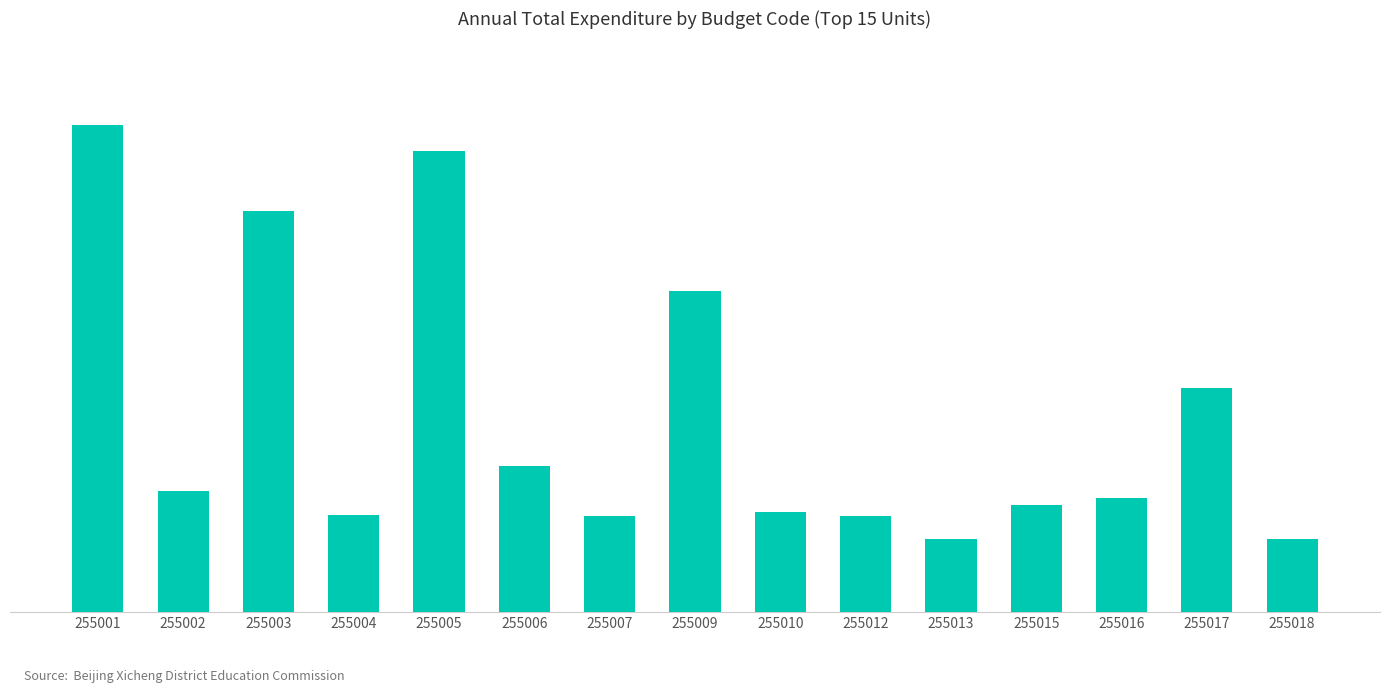

Which has a higher value, 255002 or 255017?

255017